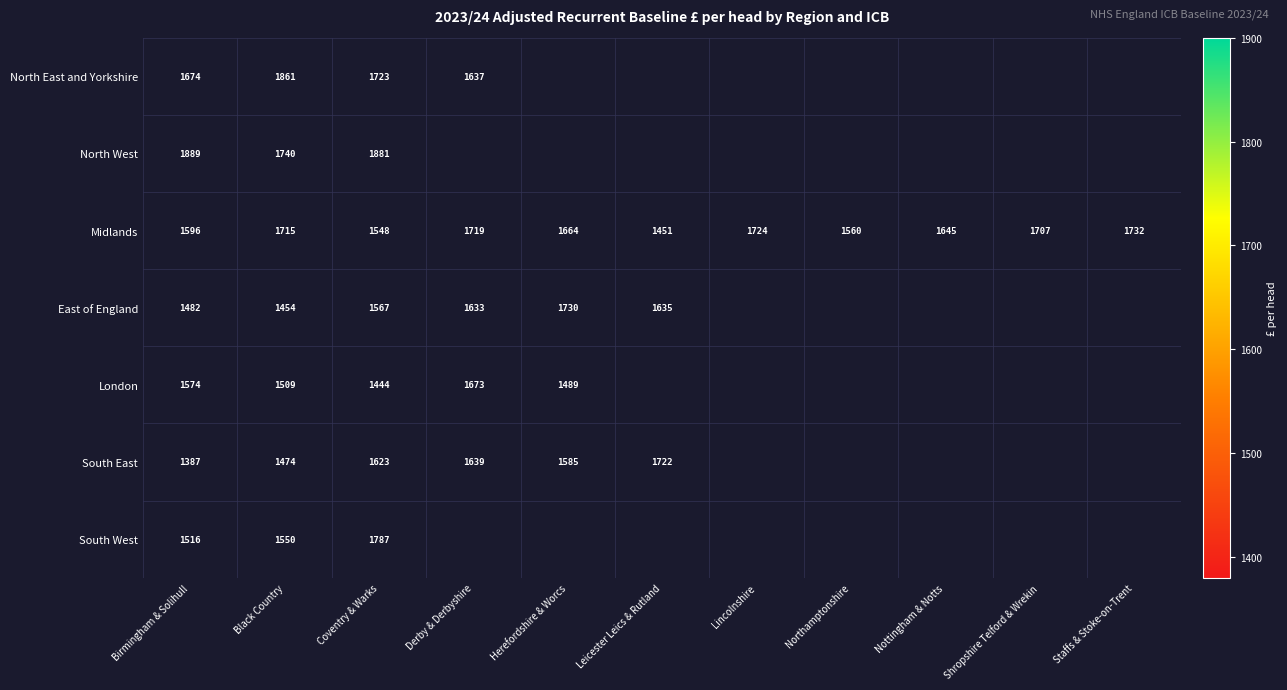

Where does the Midlands series first go above 1664?

Black Country